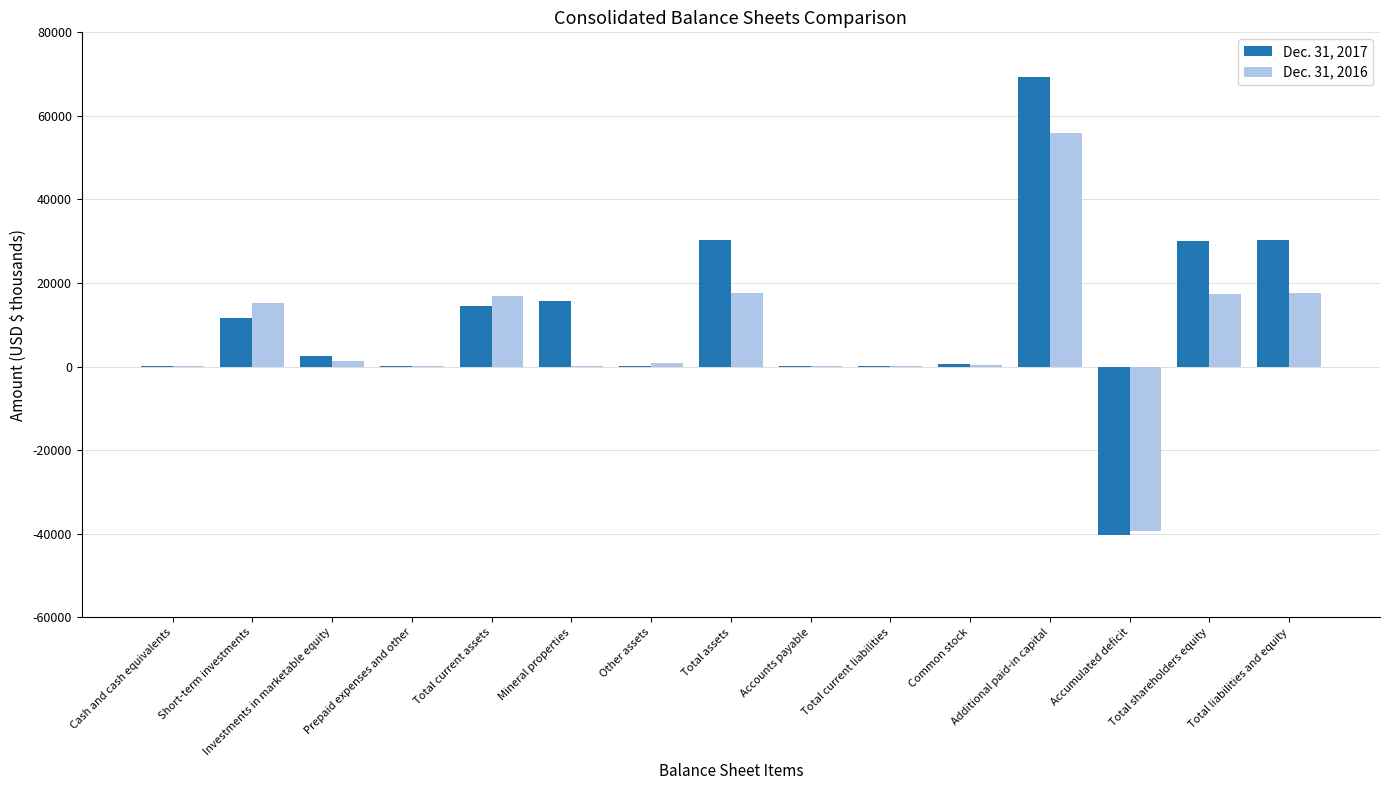

At which category is the sum across all series the highest?

Additional paid-in capital